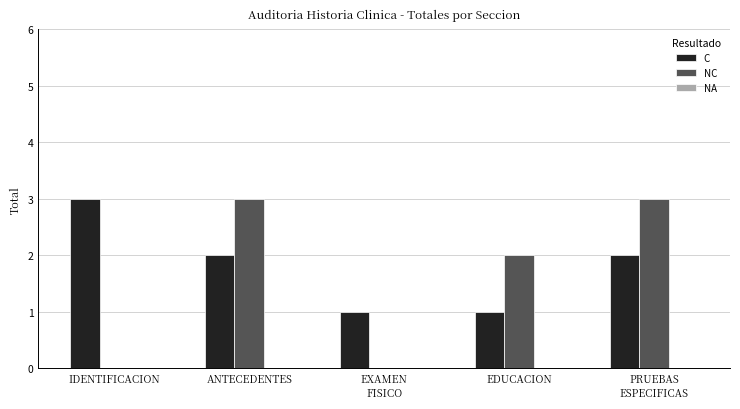

Is it true that NC equals 1 at EDUCACION?

False